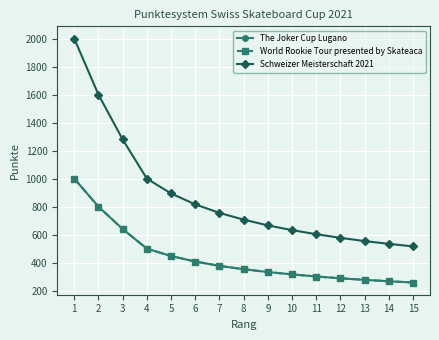

True or false: World Rookie Tour presented by Skateaca has more than 1 interior local peaks.

False